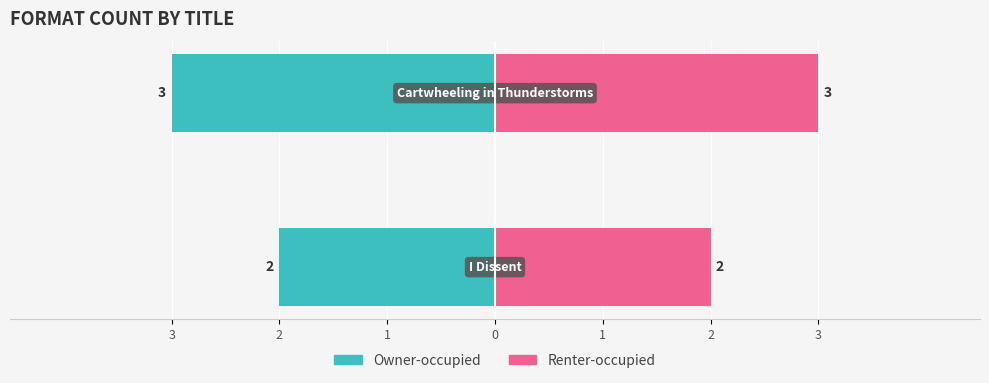

What is the maximum value shown in the chart?

3